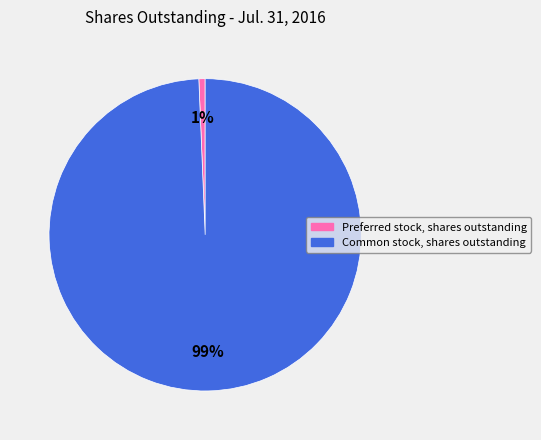

Is the sum of Preferred stock, shares outstanding and Common stock, shares outstanding greater than half?

Yes